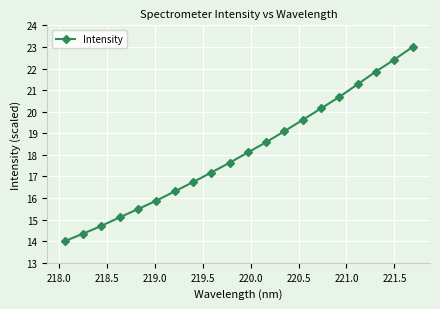

What is the maximum value shown in the chart?

23.0